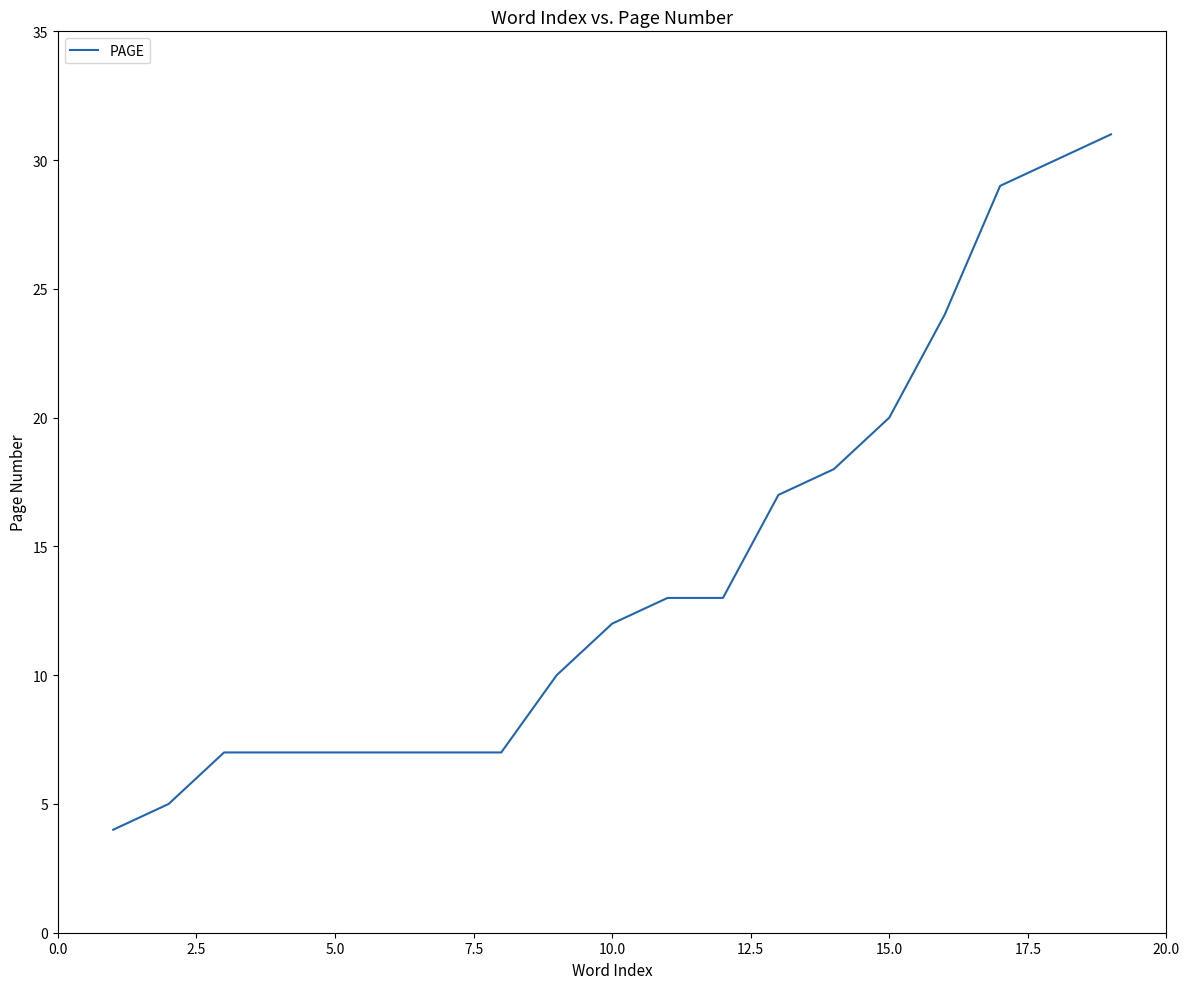

What is the difference between the maximum and minimum values?

27